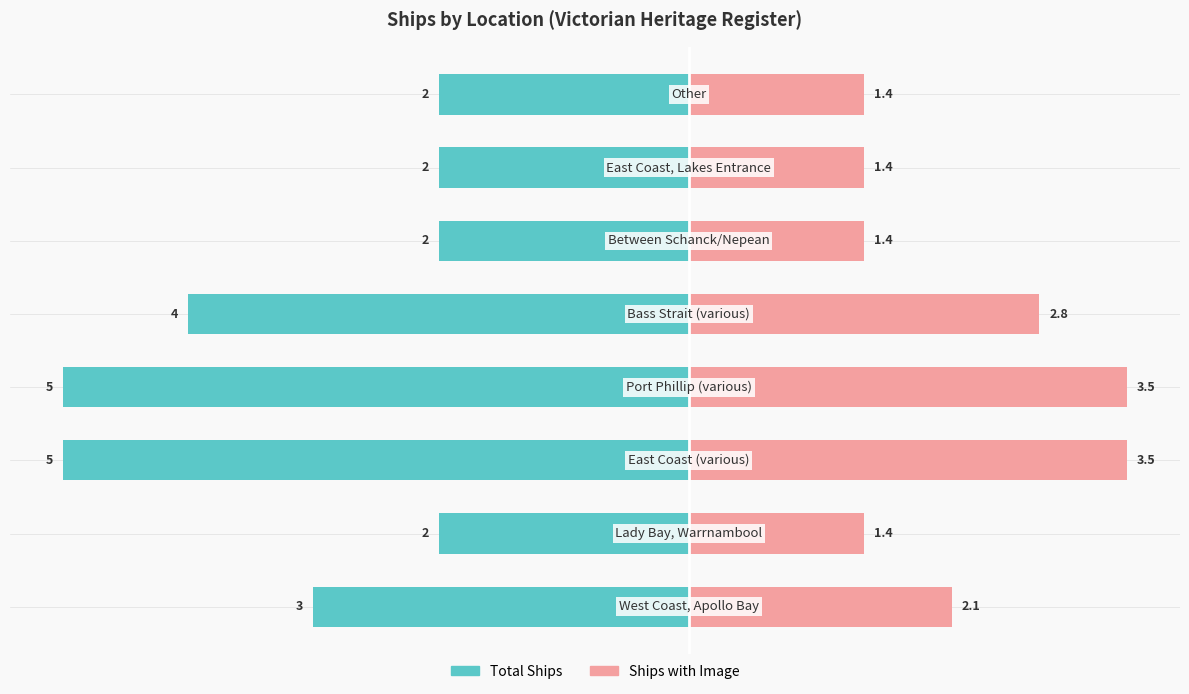

Which series has the largest range (max minus min)?

Total Ships